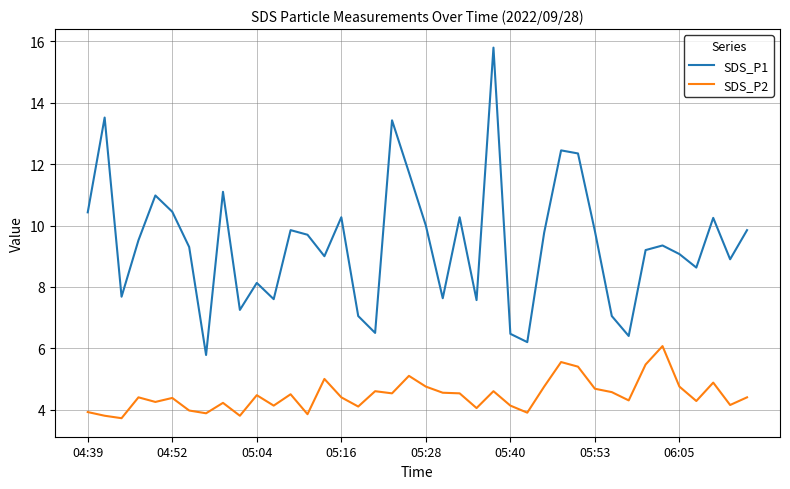

Which series has the largest range (max minus min)?

SDS_P1